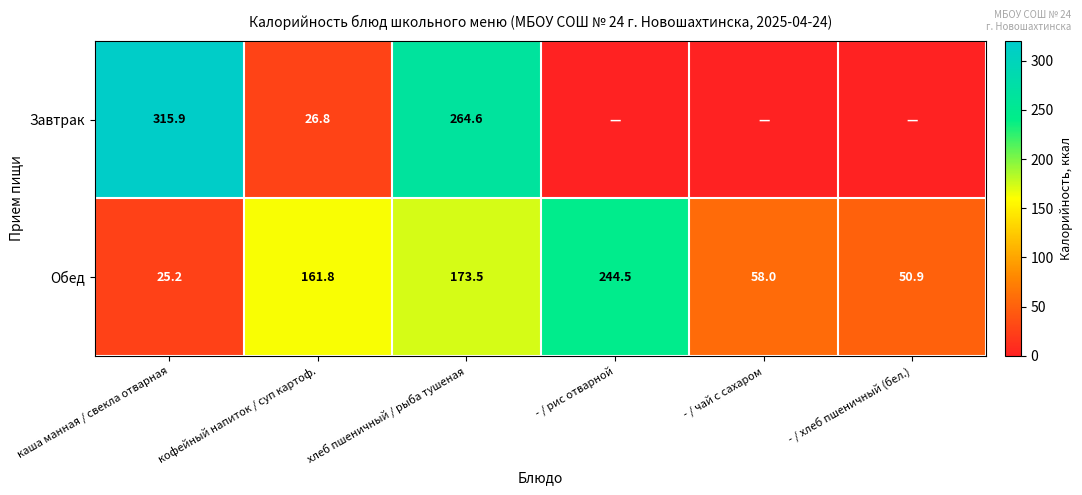

What is the difference between the Обед values at каша манная / свекла отварная and хлеб пшеничный / рыба тушеная?

148.3